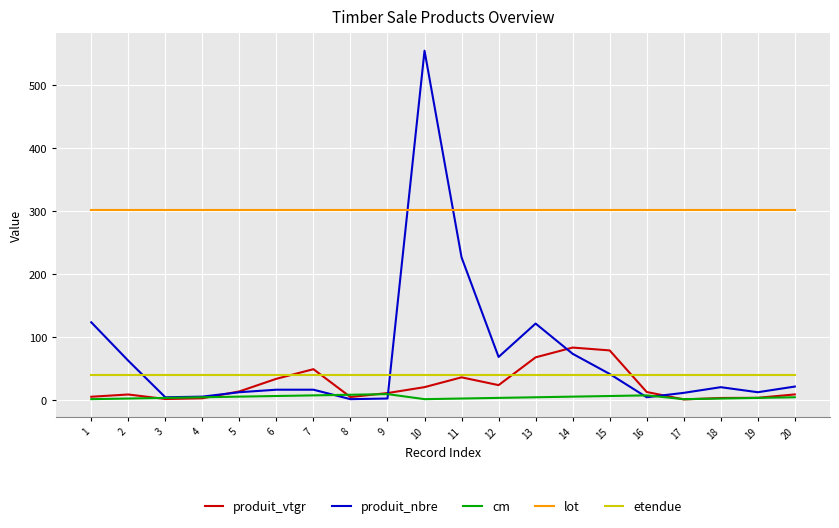

Which series has the largest range (max minus min)?

produit_nbre